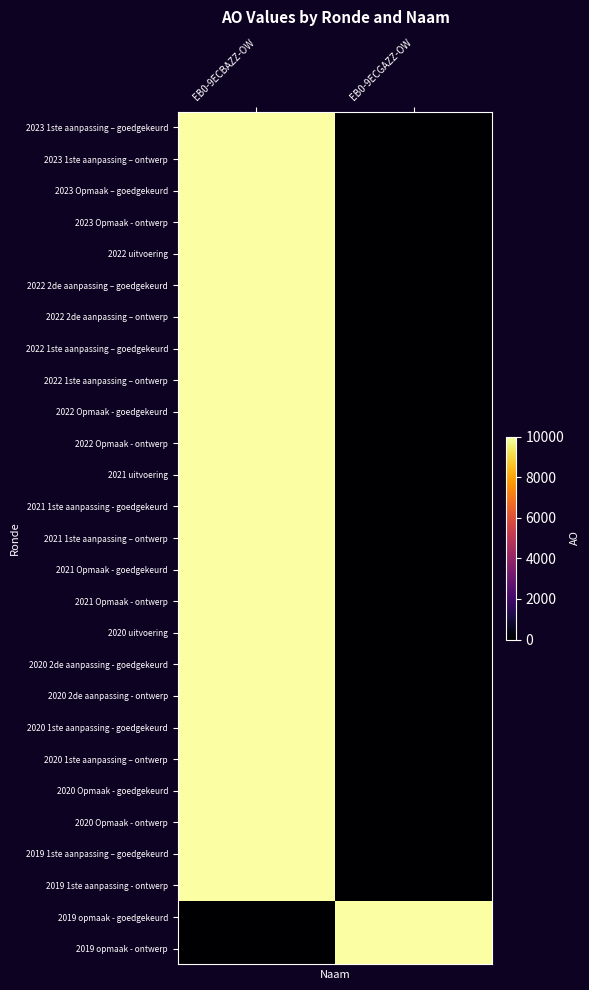

Reading right to left, list all the values displayed in this chart.

2023 1ste aanpassing – goedgekeurd: EB0-9ECGAZZ-OW=0	EB0-9ECBAZZ-OW=10000
2023 1ste aanpassing – ontwerp: EB0-9ECGAZZ-OW=0	EB0-9ECBAZZ-OW=10000
2023 Opmaak – goedgekeurd: EB0-9ECGAZZ-OW=0	EB0-9ECBAZZ-OW=10000
2023 Opmaak - ontwerp: EB0-9ECGAZZ-OW=0	EB0-9ECBAZZ-OW=10000
2022 uitvoering: EB0-9ECGAZZ-OW=0	EB0-9ECBAZZ-OW=10000
2022 2de aanpassing – goedgekeurd: EB0-9ECGAZZ-OW=0	EB0-9ECBAZZ-OW=10000
2022 2de aanpassing – ontwerp: EB0-9ECGAZZ-OW=0	EB0-9ECBAZZ-OW=10000
2022 1ste aanpassing – goedgekeurd: EB0-9ECGAZZ-OW=0	EB0-9ECBAZZ-OW=10000
2022 1ste aanpassing – ontwerp: EB0-9ECGAZZ-OW=0	EB0-9ECBAZZ-OW=10000
2022 Opmaak - goedgekeurd: EB0-9ECGAZZ-OW=0	EB0-9ECBAZZ-OW=10000
2022 Opmaak - ontwerp: EB0-9ECGAZZ-OW=0	EB0-9ECBAZZ-OW=10000
2021 uitvoering: EB0-9ECGAZZ-OW=0	EB0-9ECBAZZ-OW=10000
2021 1ste aanpassing - goedgekeurd: EB0-9ECGAZZ-OW=0	EB0-9ECBAZZ-OW=10000
2021 1ste aanpassing – ontwerp: EB0-9ECGAZZ-OW=0	EB0-9ECBAZZ-OW=10000
2021 Opmaak - goedgekeurd: EB0-9ECGAZZ-OW=0	EB0-9ECBAZZ-OW=10000
2021 Opmaak - ontwerp: EB0-9ECGAZZ-OW=0	EB0-9ECBAZZ-OW=10000
2020 uitvoering: EB0-9ECGAZZ-OW=0	EB0-9ECBAZZ-OW=10000
2020 2de aanpassing - goedgekeurd: EB0-9ECGAZZ-OW=0	EB0-9ECBAZZ-OW=10000
2020 2de aanpassing - ontwerp: EB0-9ECGAZZ-OW=0	EB0-9ECBAZZ-OW=10000
2020 1ste aanpassing - goedgekeurd: EB0-9ECGAZZ-OW=0	EB0-9ECBAZZ-OW=10000
2020 1ste aanpassing – ontwerp: EB0-9ECGAZZ-OW=0	EB0-9ECBAZZ-OW=10000
2020 Opmaak - goedgekeurd: EB0-9ECGAZZ-OW=0	EB0-9ECBAZZ-OW=10000
2020 Opmaak - ontwerp: EB0-9ECGAZZ-OW=0	EB0-9ECBAZZ-OW=10000
2019 1ste aanpassing – goedgekeurd: EB0-9ECGAZZ-OW=0	EB0-9ECBAZZ-OW=10000
2019 1ste aanpassing - ontwerp: EB0-9ECGAZZ-OW=0	EB0-9ECBAZZ-OW=10000
2019 opmaak - goedgekeurd: EB0-9ECGAZZ-OW=10000	EB0-9ECBAZZ-OW=0
2019 opmaak - ontwerp: EB0-9ECGAZZ-OW=10000	EB0-9ECBAZZ-OW=0